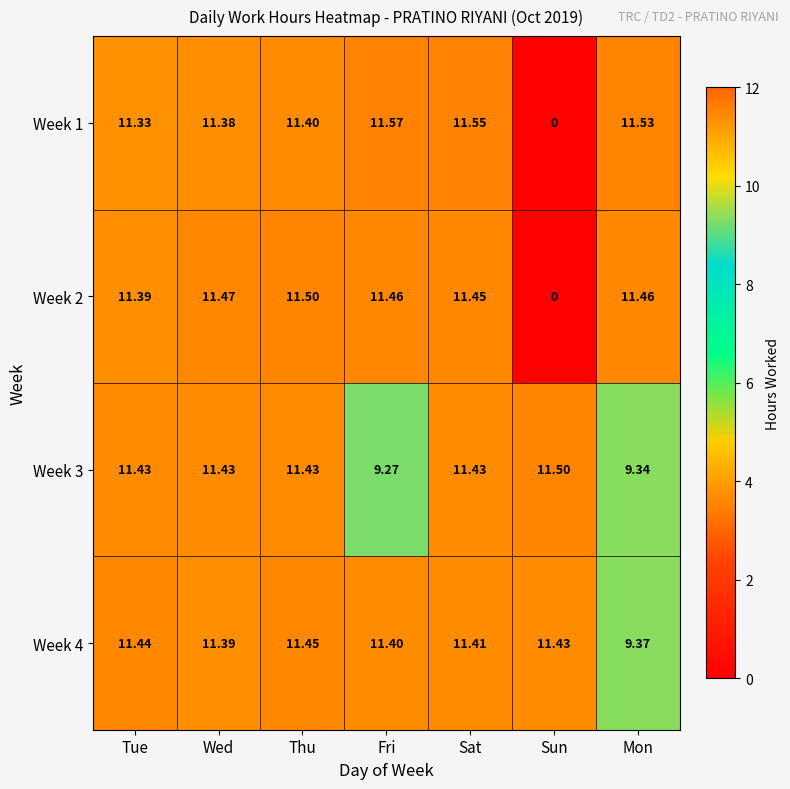

Which category has the lowest value across all series?

Sun